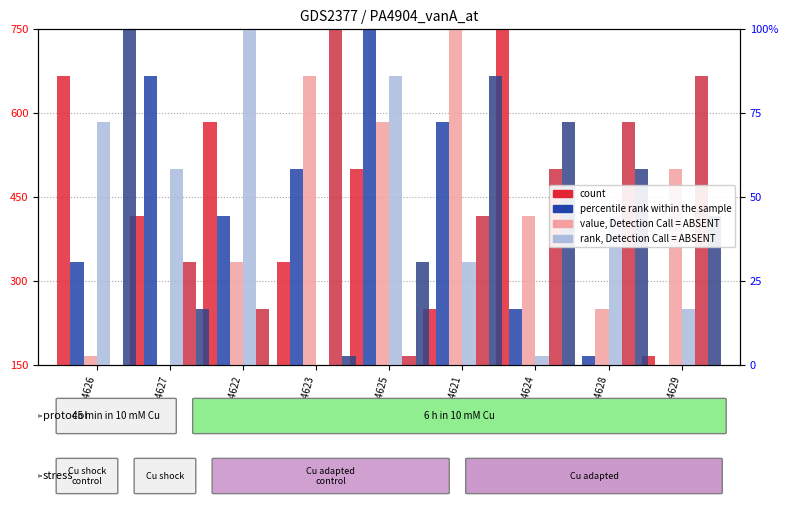

What is the total value across all series at GSM94629?

2083.3